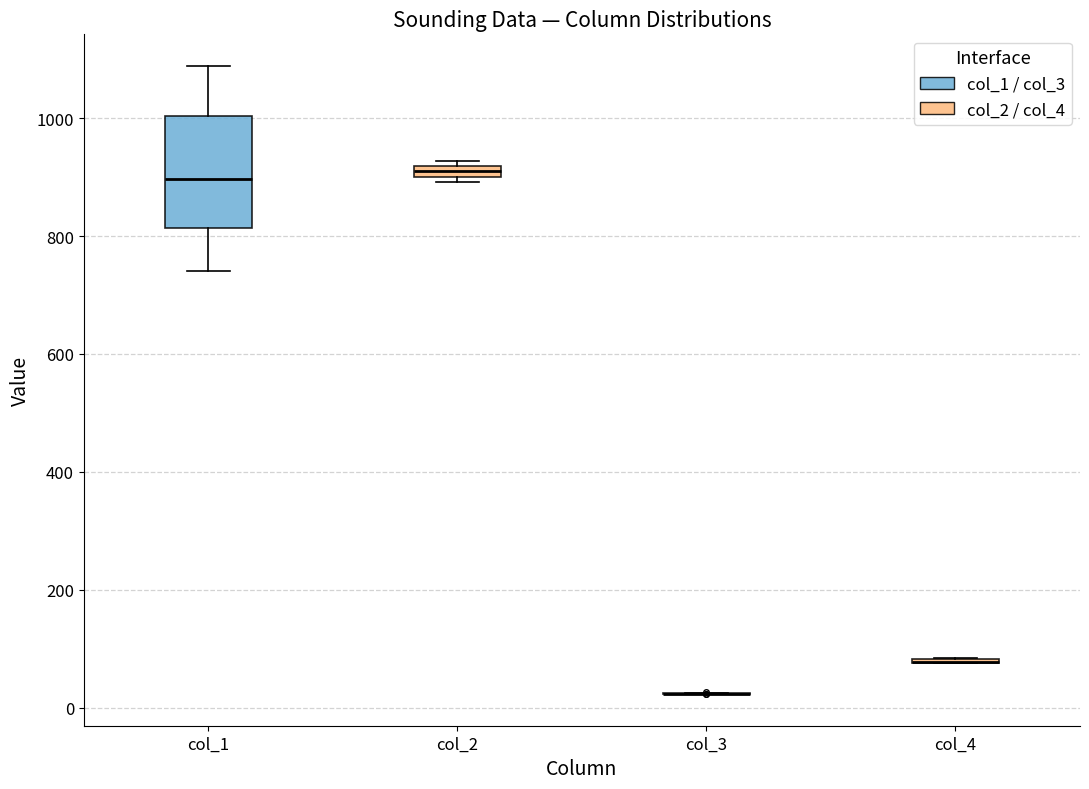

Which box is the tallest, from its lower edge to its upper edge?

col_1